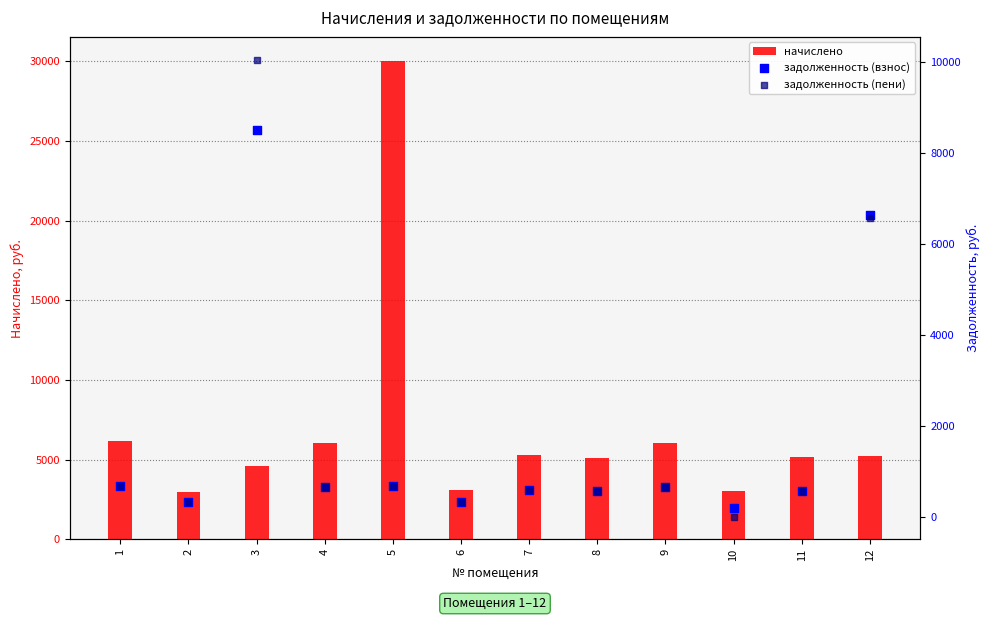

What is the total value across all series at 2?

3647.6